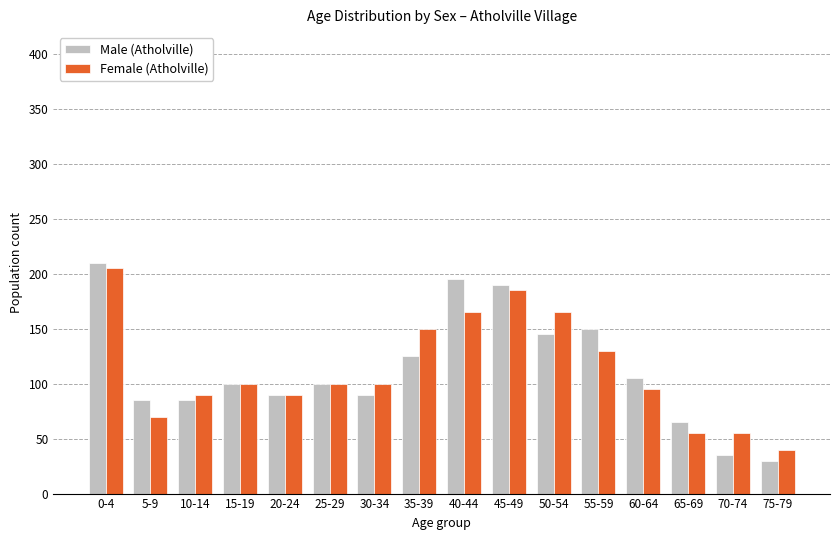

Reading left to right, list all the values displayed in this chart.

Male (Atholville): 210	85	85	100	90	100	90	125	195	190	145	150	105	65	35	30
Female (Atholville): 205	70	90	100	90	100	100	150	165	185	165	130	95	55	55	40